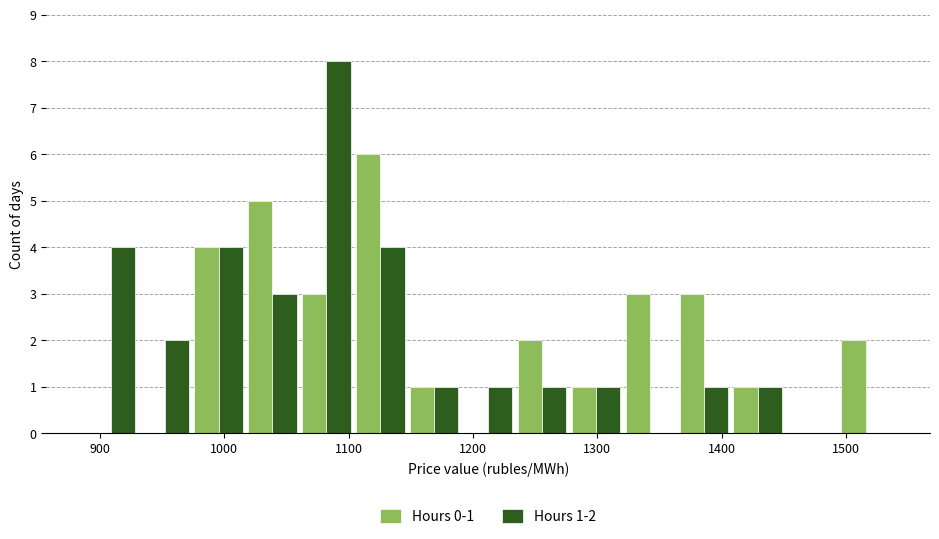

In the Hours 0-1 series, which range on the x-axis has the tallest bar?

1100 to 1150